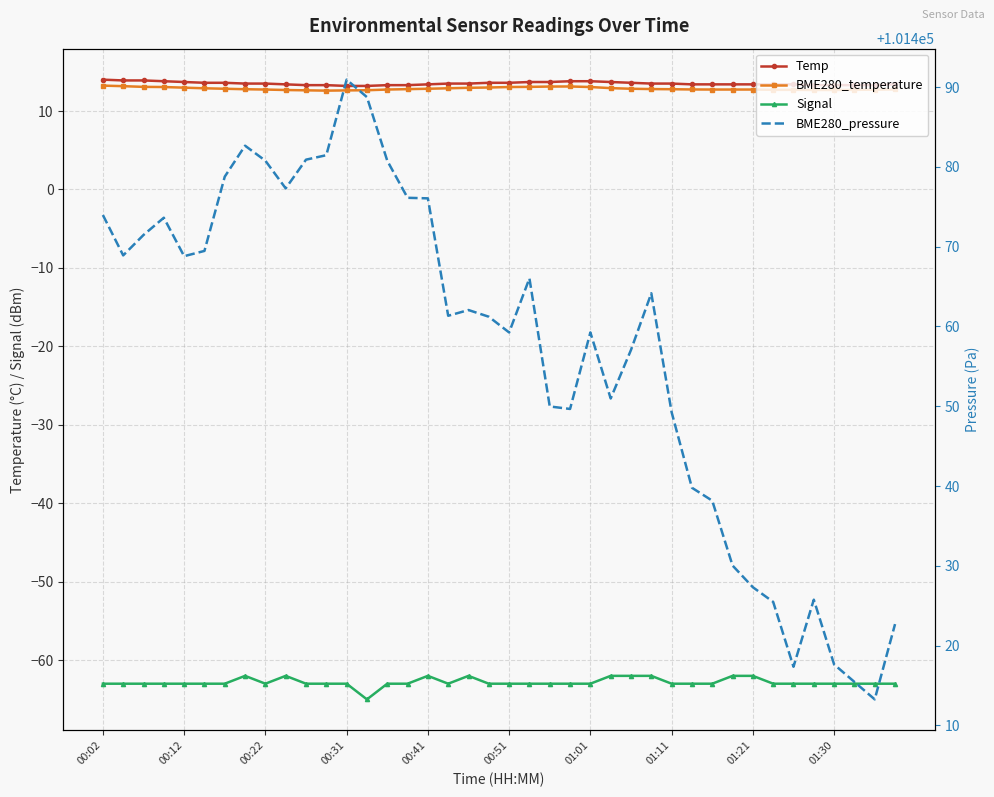

Reading left to right, transcribe all the data shown in this chart.

Temp: 14.0	13.9	13.9	13.8	13.7	13.6	13.6	13.5	13.5	13.4	13.3	13.3	13.2	13.2	13.3	13.3	13.4	13.5	13.5	13.6	13.6	13.7	13.7	13.8	13.8	13.7	13.6	13.5	13.5	13.4	13.4	13.4	13.4	13.4	13.4	13.3	13.3	13.3	13.3	13.4
BME280_temperature: 13.2	13.2	13.1	13.1	13.0	12.9	12.8	12.8	12.7	12.7	12.6	12.6	12.6	12.7	12.7	12.8	12.8	12.9	13.0	13.0	13.1	13.1	13.1	13.1	13.1	12.9	12.8	12.8	12.8	12.8	12.7	12.7	12.7	12.7	12.7	12.7	12.7	12.7	12.7	12.8
Signal: -63.0	-63.0	-63.0	-63.0	-63.0	-63.0	-63.0	-62.0	-63.0	-62.0	-63.0	-63.0	-63.0	-65.0	-63.0	-63.0	-62.0	-63.0	-62.0	-63.0	-63.0	-63.0	-63.0	-63.0	-63.0	-62.0	-62.0	-62.0	-63.0	-63.0	-63.0	-62.0	-62.0	-63.0	-63.0	-63.0	-63.0	-63.0	-63.0	-63.0
BME280_pressure: 101474.0	101468.9	101471.5	101473.6	101468.8	101469.5	101478.8	101482.7	101480.8	101477.3	101480.9	101481.5	101490.9	101488.8	101480.8	101476.1	101476.1	101461.3	101462.1	101461.2	101459.2	101466.0	101450.0	101449.7	101459.2	101451.0	101457.1	101464.2	101449.2	101439.8	101438.2	101430.0	101427.3	101425.5	101417.3	101425.8	101417.6	101415.4	101413.2	101422.7